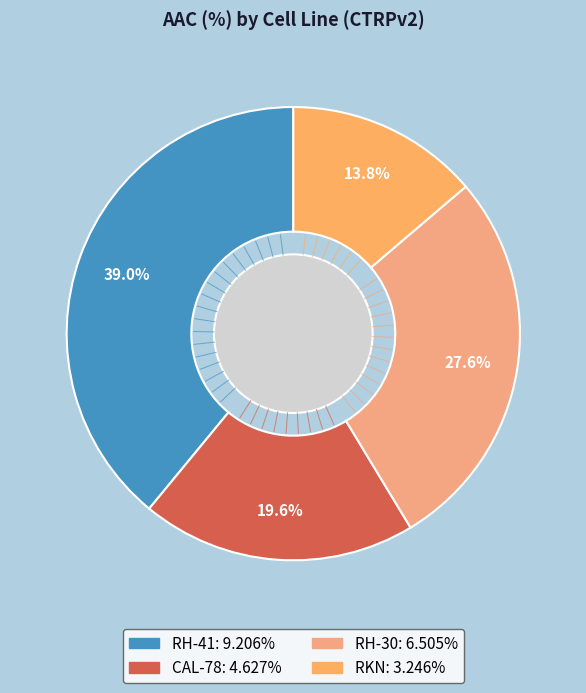

To the nearest percent, what is the average slice percentage?

25%